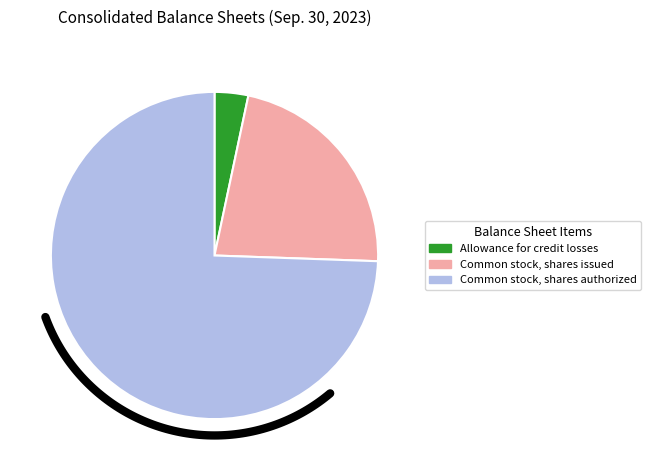

How many slices are in this pie chart?

3